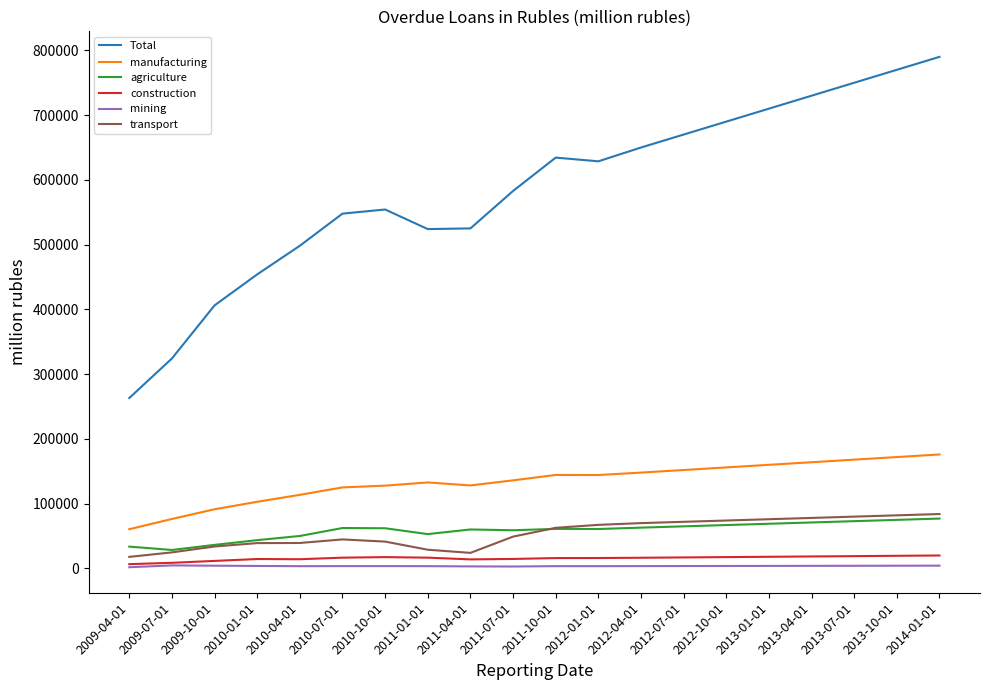

Which series has the largest range (max minus min)?

Total